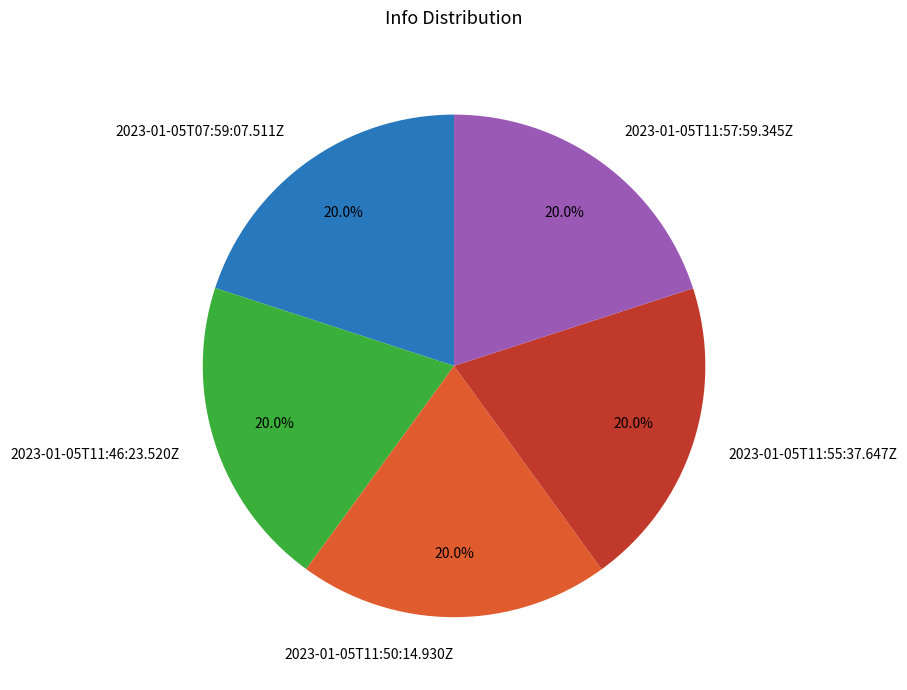

The 2023-01-05T07:59:07.511Z slice represents 20% of the pie. True or false?

True